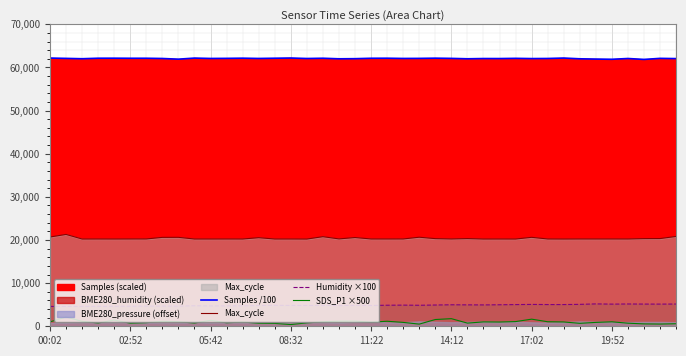

Reading right to left, what are all the values shown in this chart?

Samples /100: 62041.3	62094.5	61848.6	62062.0	61880.7	61930.9	61993.2	62167.0	62067.7	62046.0	62098.6	62050.1	62054.5	61998.0	62089.1	62138.6	62089.6	62073.6	62128.4	62116.8	62021.2	61992.9	62121.5	62063.5	62174.0	62126.0	62071.7	62136.5	62094.8	62073.0	62157.4	61909.6	62064.6	62118.9	62116.1	62133.3	62125.9	62010.8	62088.1	62163.8
Max_cycle: 20824.0	20331.0	20318.0	20233.0	20236.0	20233.0	20236.0	20224.0	20236.0	20618.0	20225.0	20228.0	20226.0	20324.0	20241.0	20314.0	20643.0	20241.0	20234.0	20237.0	20570.0	20253.0	20766.0	20221.0	20229.0	20229.0	20534.0	20229.0	20233.0	20229.0	20229.0	20616.0	20607.0	20244.0	20238.0	20229.0	20233.0	20229.0	21288.0	20690.0
Humidity ×100: 5153.0	5139.0	5144.0	5167.0	5134.0	5185.0	5080.0	5033.0	5034.0	5064.0	5029.0	4985.0	4950.0	4962.0	4982.0	4926.0	4869.0	4903.0	4878.0	4822.0	4836.0	4803.0	4850.0	4820.0	4844.0	4854.0	4817.0	4731.0	4729.0	4721.0	4759.0	4660.0	4690.0	4681.0	4646.0	4640.0	4629.0	4620.0	4603.0	4604.0
SDS_P1 ×500: 585.0	515.0	550.0	715.0	1035.0	900.0	685.0	1000.0	1050.0	1650.0	1085.0	985.0	1015.0	735.0	1765.0	1565.0	500.0	900.0	1165.0	950.0	1200.0	1185.0	1050.0	785.0	400.0	665.0	700.0	985.0	815.0	1385.0	750.0	1065.0	1150.0	835.0	715.0	1435.0	765.0	1150.0	2150.0	1015.0